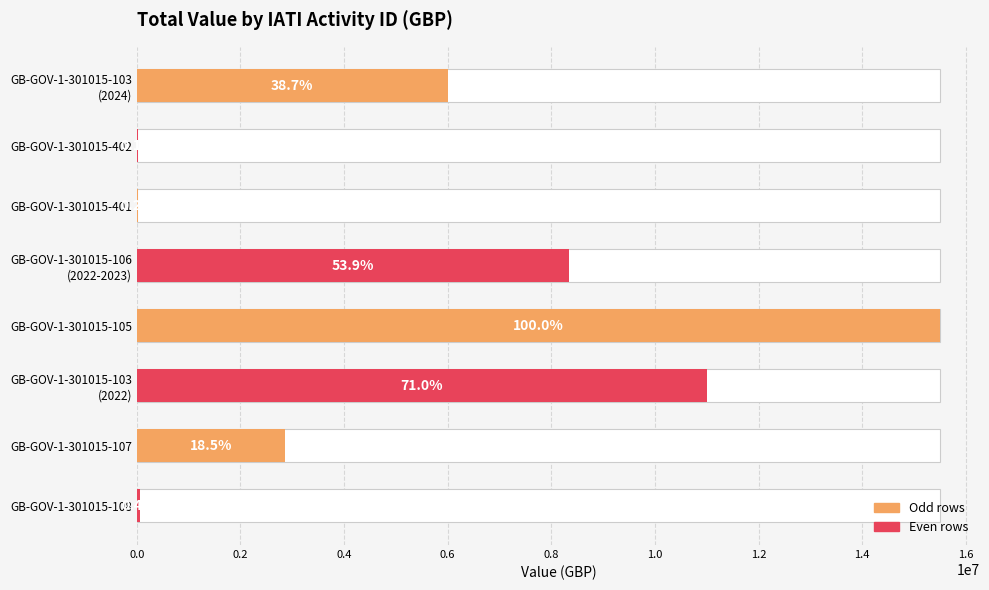

What is the value of the 8th bar from the left?

60000.0